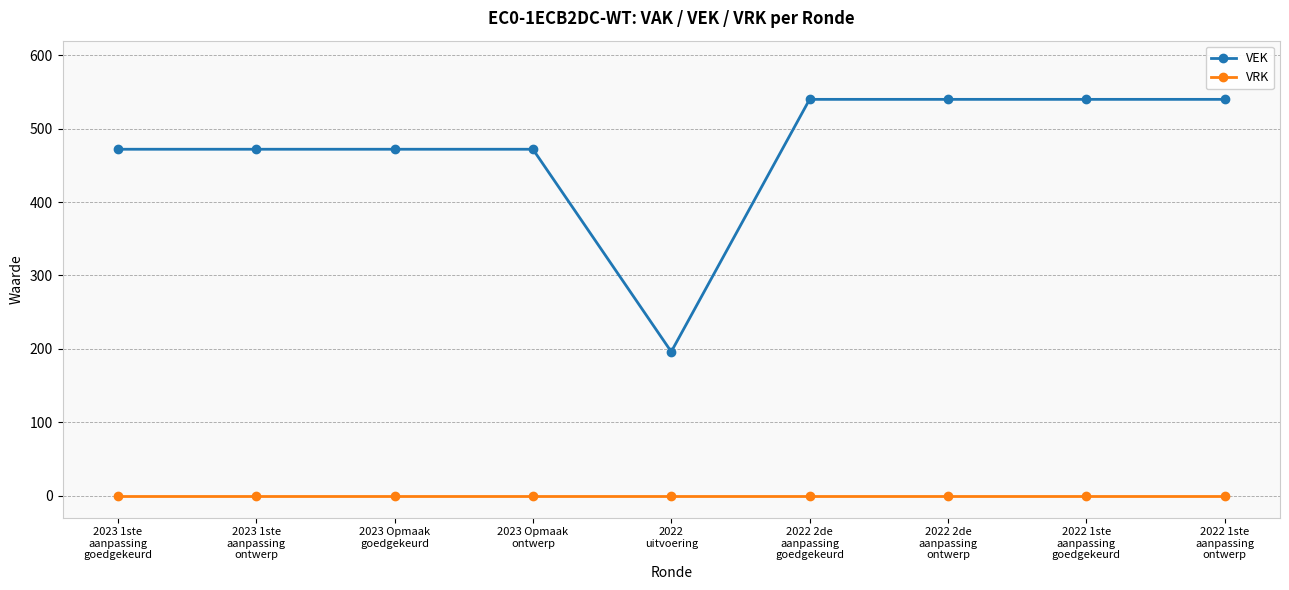

How many lines are shown in the chart?

2